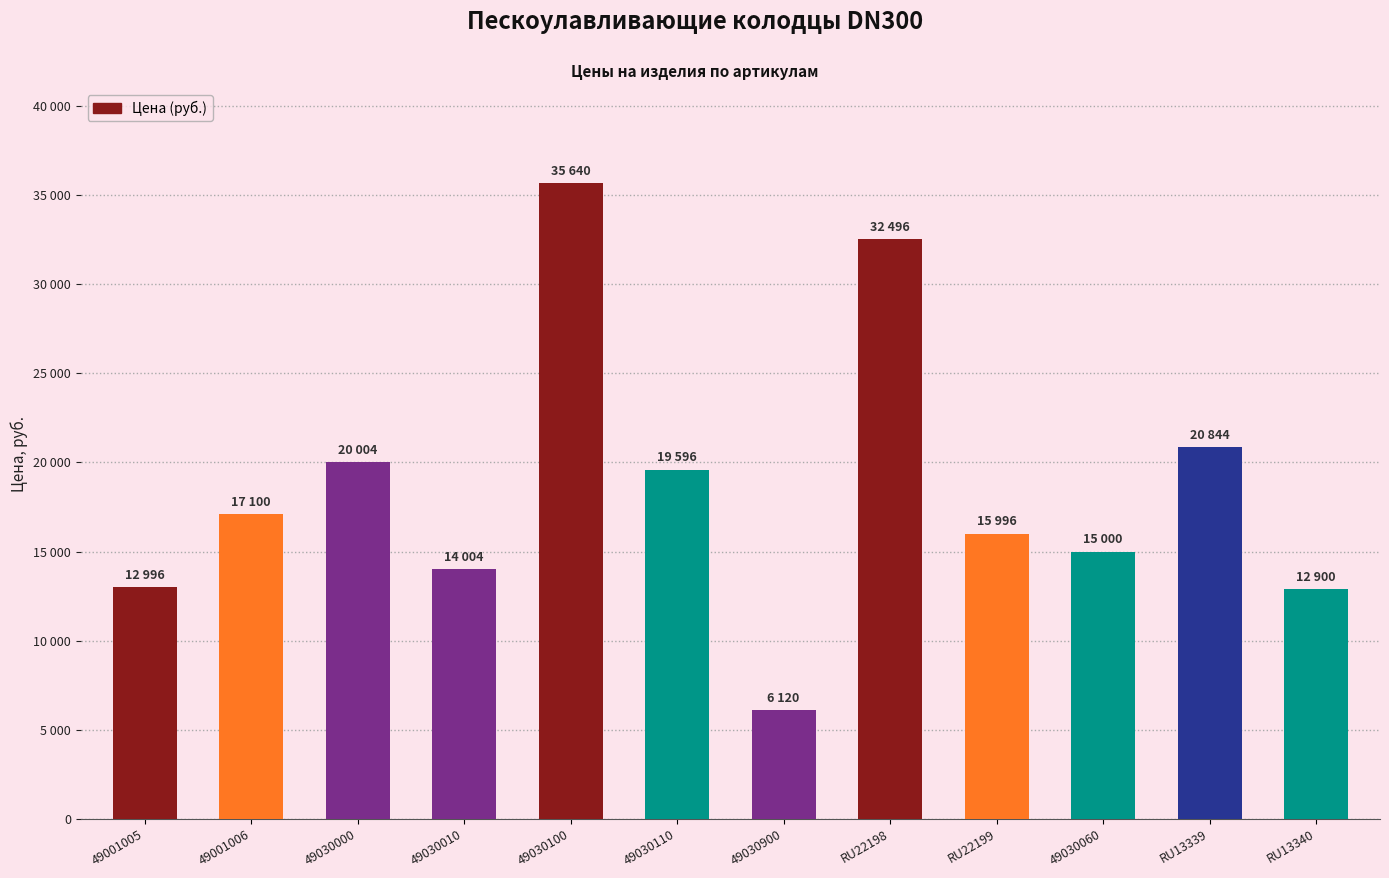

The chart shows a value of 32496 at RU22198. True or false?

True